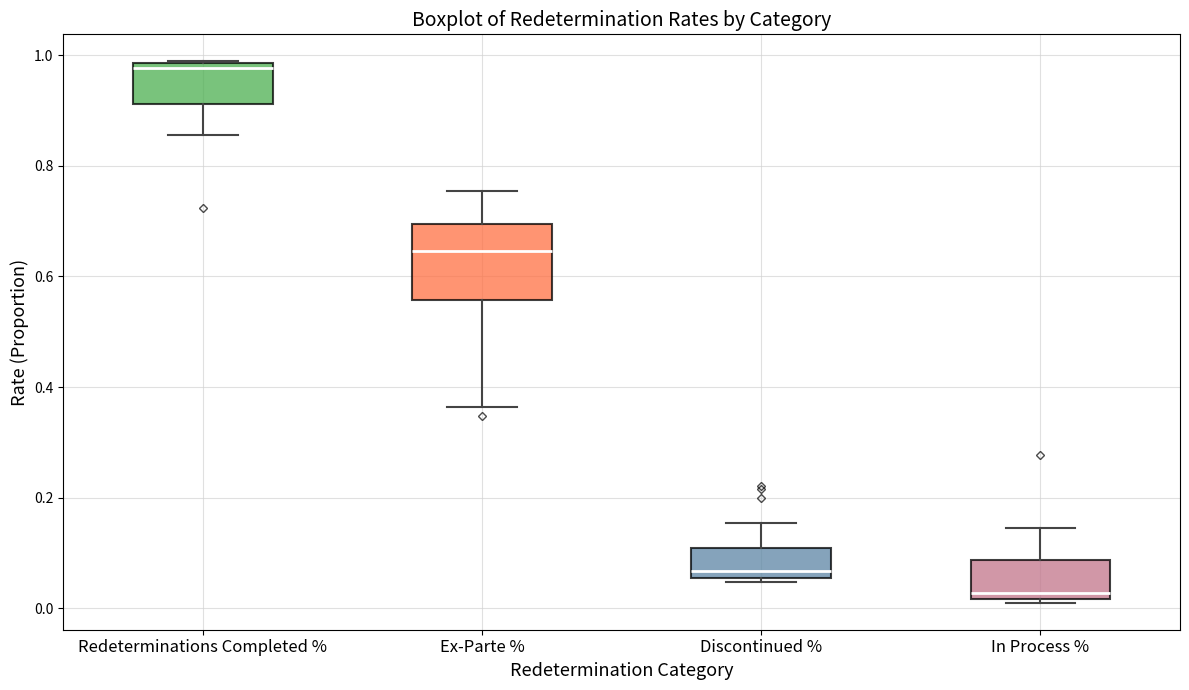

Reading left to right, transcribe this box plot: for each box, give where its median line is, the range the box spans, and where its two whiskers end, as read against the y-axis. The values are not printed on the chart, so give them approximately, as read against the axis.

Redeterminations Completed %: median 0.98 (just below the box's upper edge), box 0.92 to 0.98, whiskers 0.86 to 0.98
Ex-Parte %: median 0.64, box 0.56 to 0.70, whiskers 0.36 to 0.76
Discontinued %: median 0.06 (just above the box's lower edge), box 0.06 to 0.10, whiskers 0.04 to 0.16
In Process %: median 0.02 (just above the box's lower edge), box 0.02 to 0.08, whiskers 0.02 (just below the box's lower edge) to 0.14